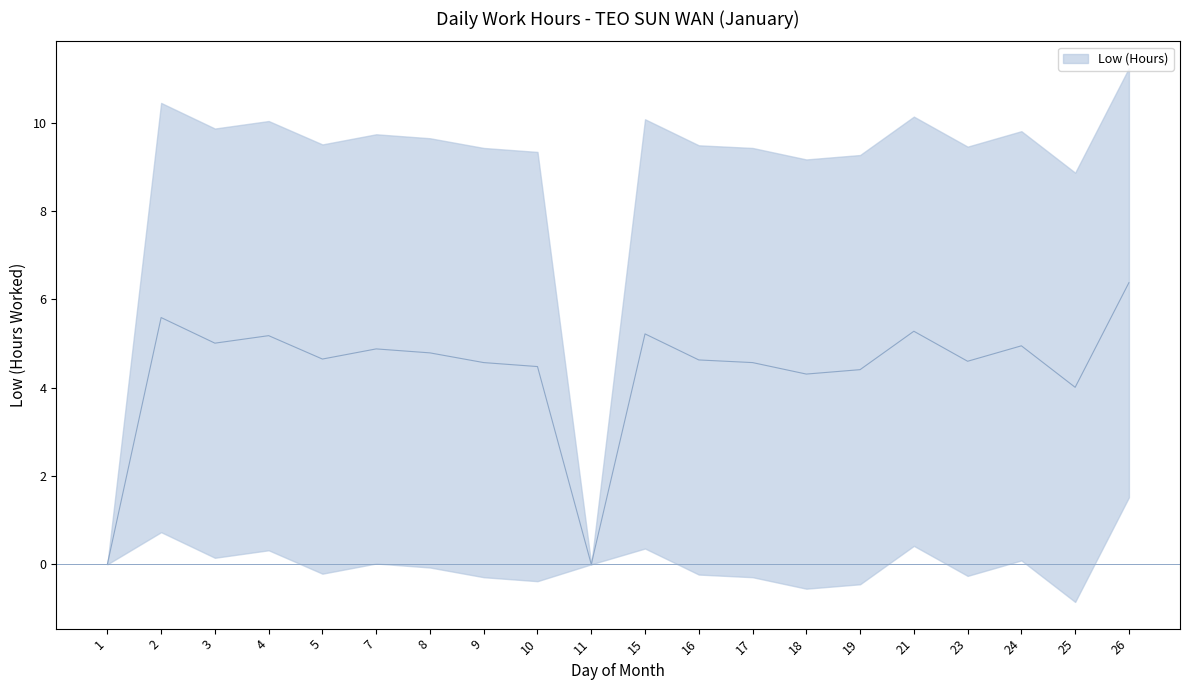

At which category does the chart reach its minimum across all series?

1